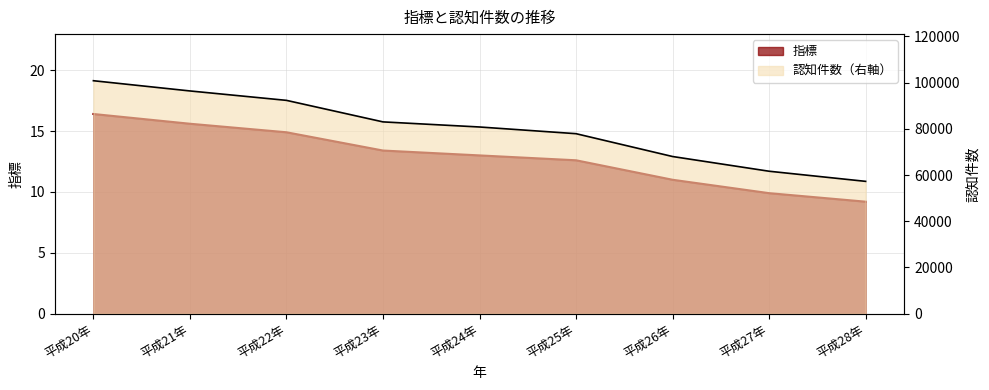

Which series changed the most between 平成22年 and 平成24年?

認知件数 Line